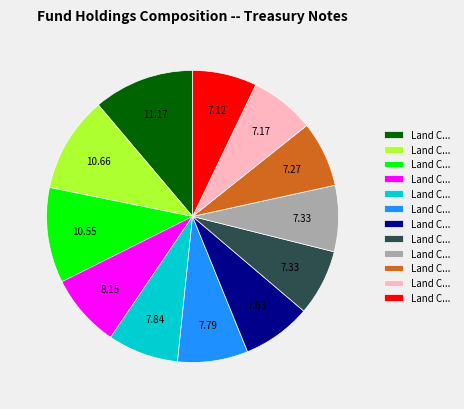

Is there a majority slice in this chart?

No